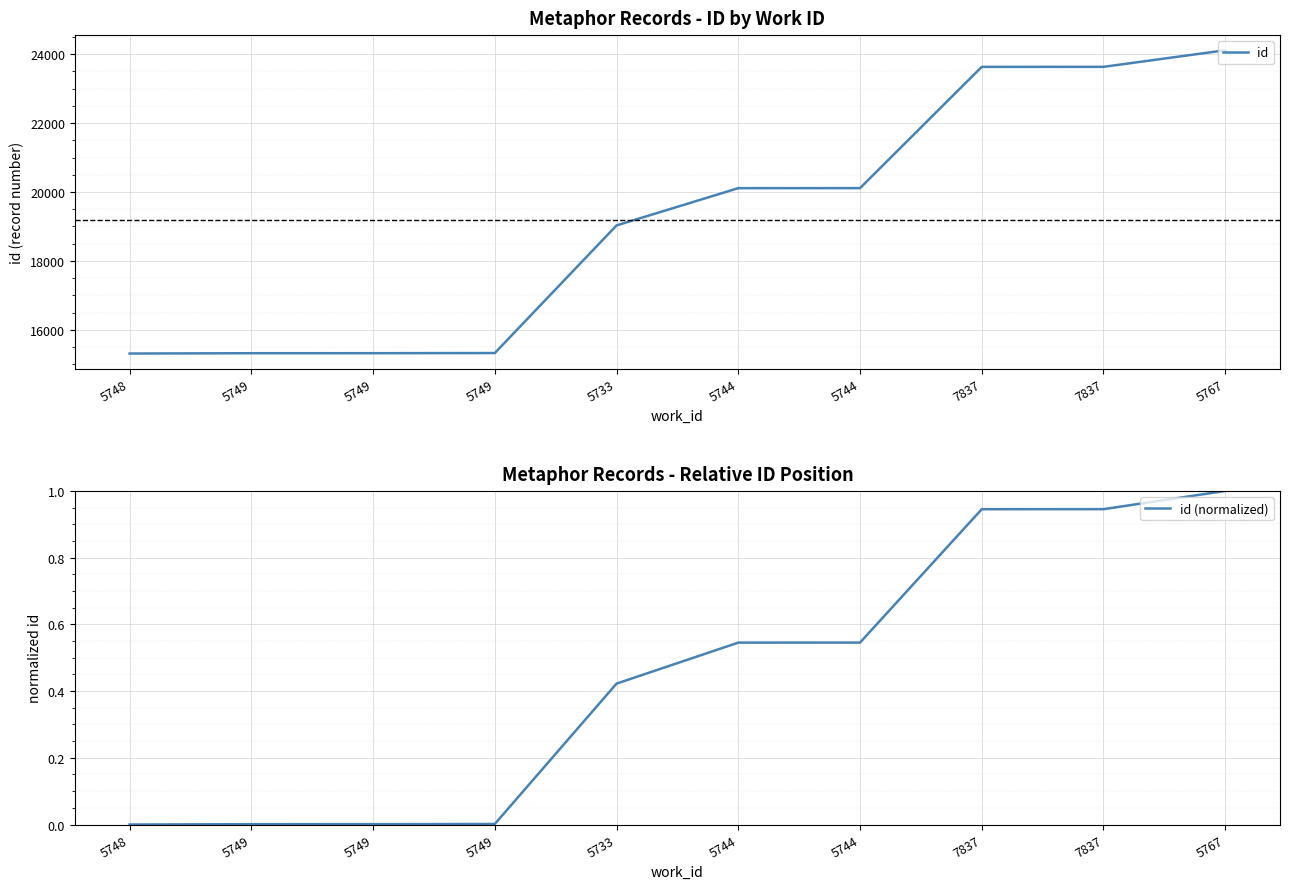

What is the difference between the highest and lowest values at 5733?

19029.6